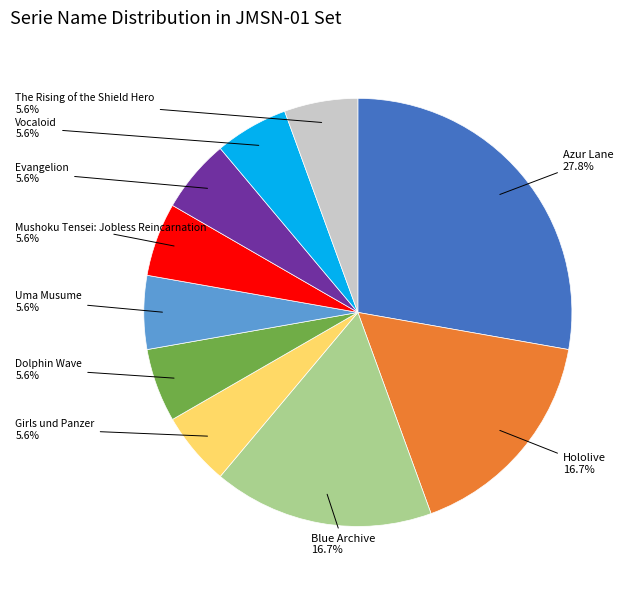

Is there any slice that represents more than half of the pie?

No